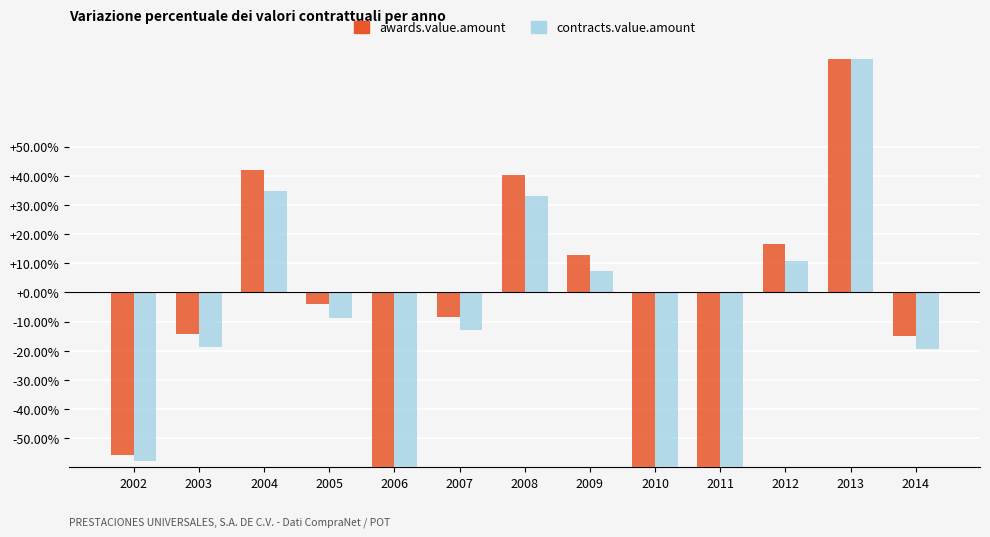

What is the sum of the contracts.value.amount values at 2010 and 2003?

-85.3